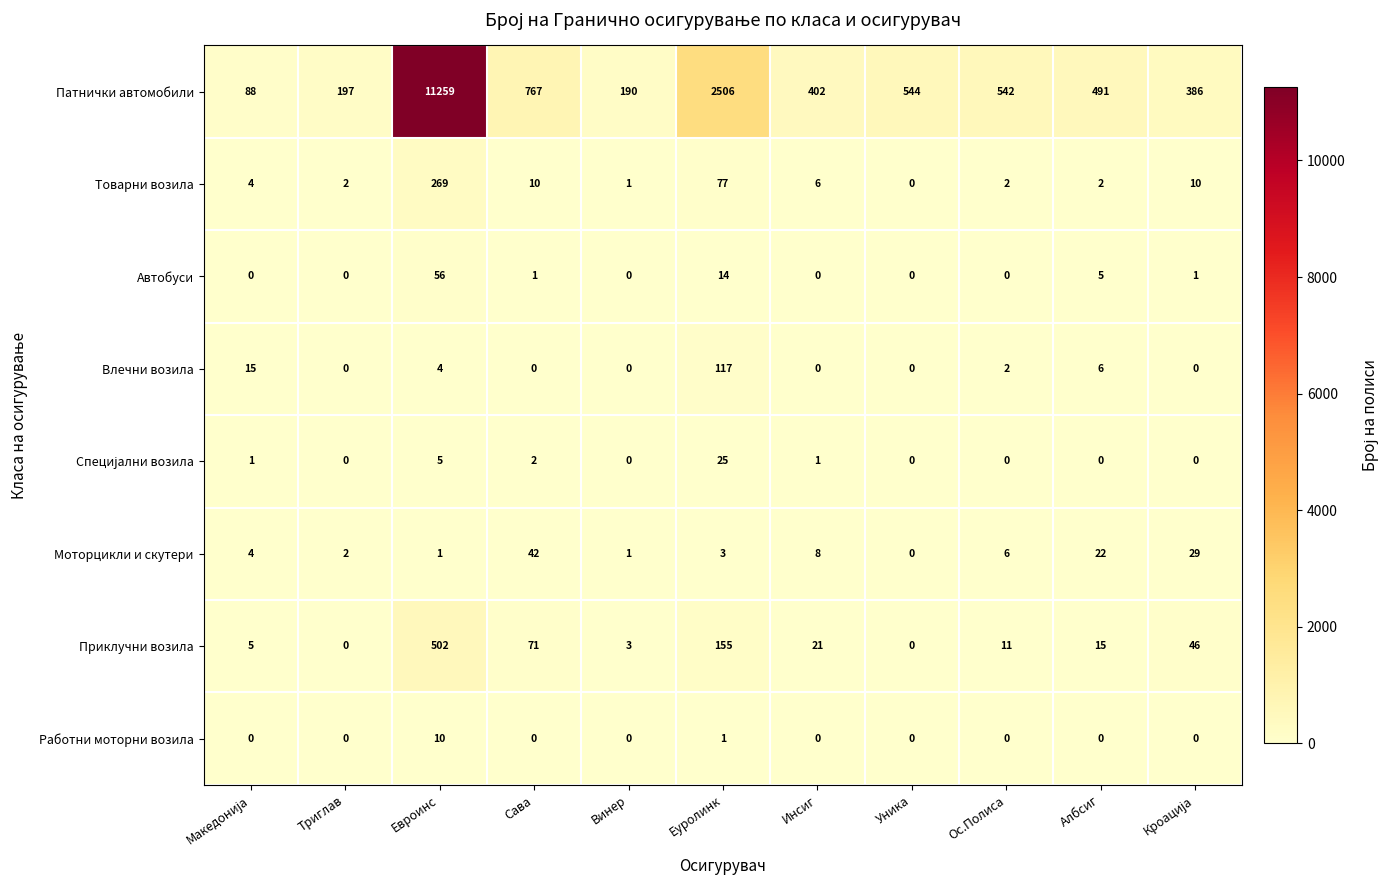

What is the greatest value displayed?

11259